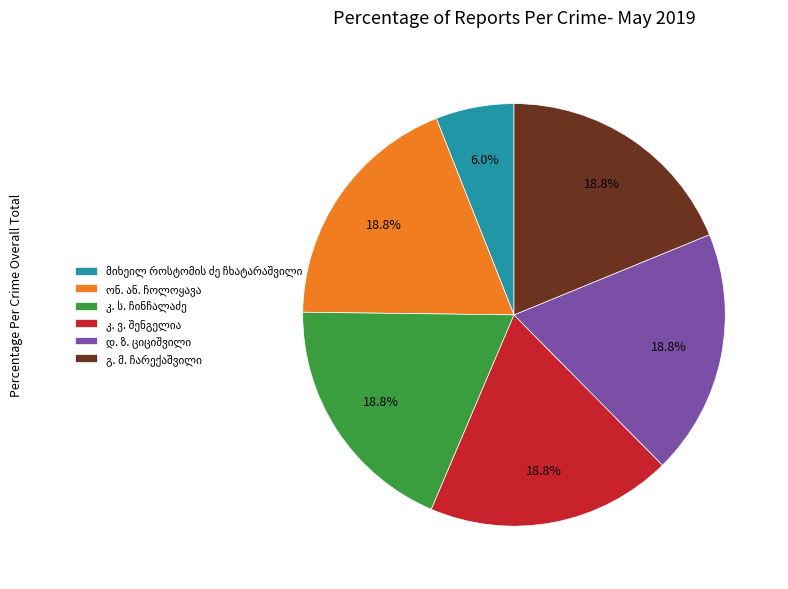

Is there a majority slice in this chart?

No